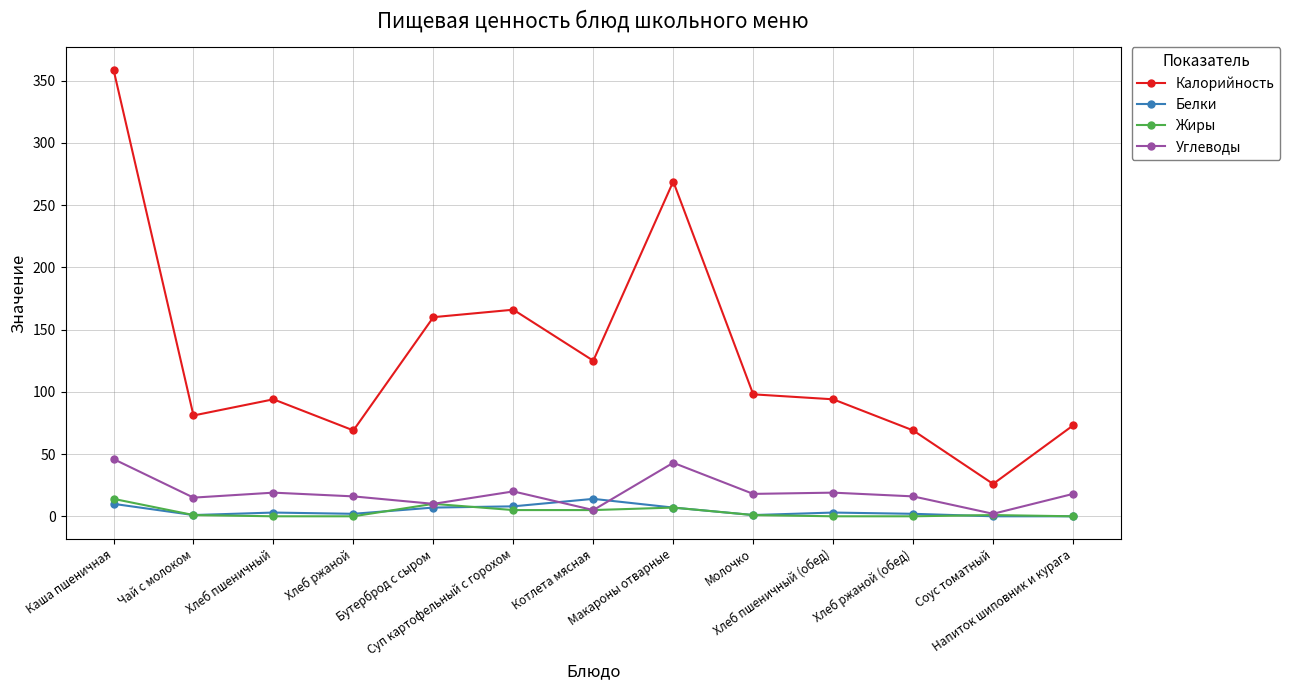

True or false: Углеводы and Калорийность cross at least once.

False